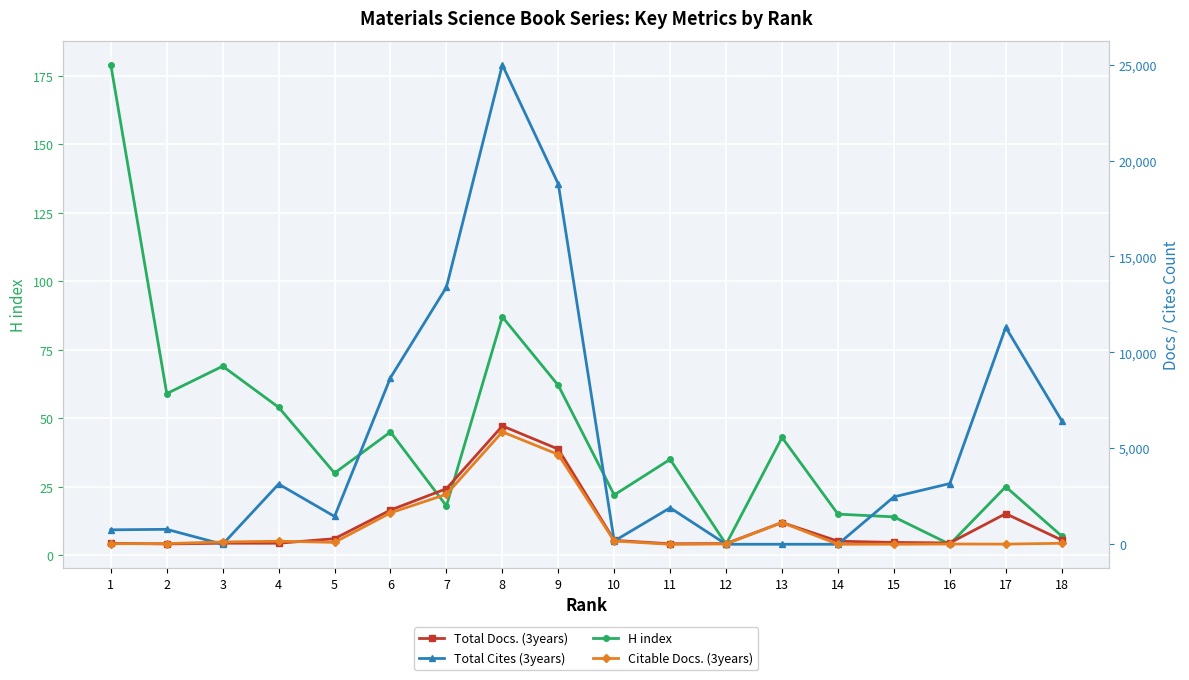

Rank the categories by H index value from lowest to highest.

12, 16, 18, 15, 14, 7, 10, 17, 5, 11, 13, 6, 4, 2, 9, 3, 8, 1